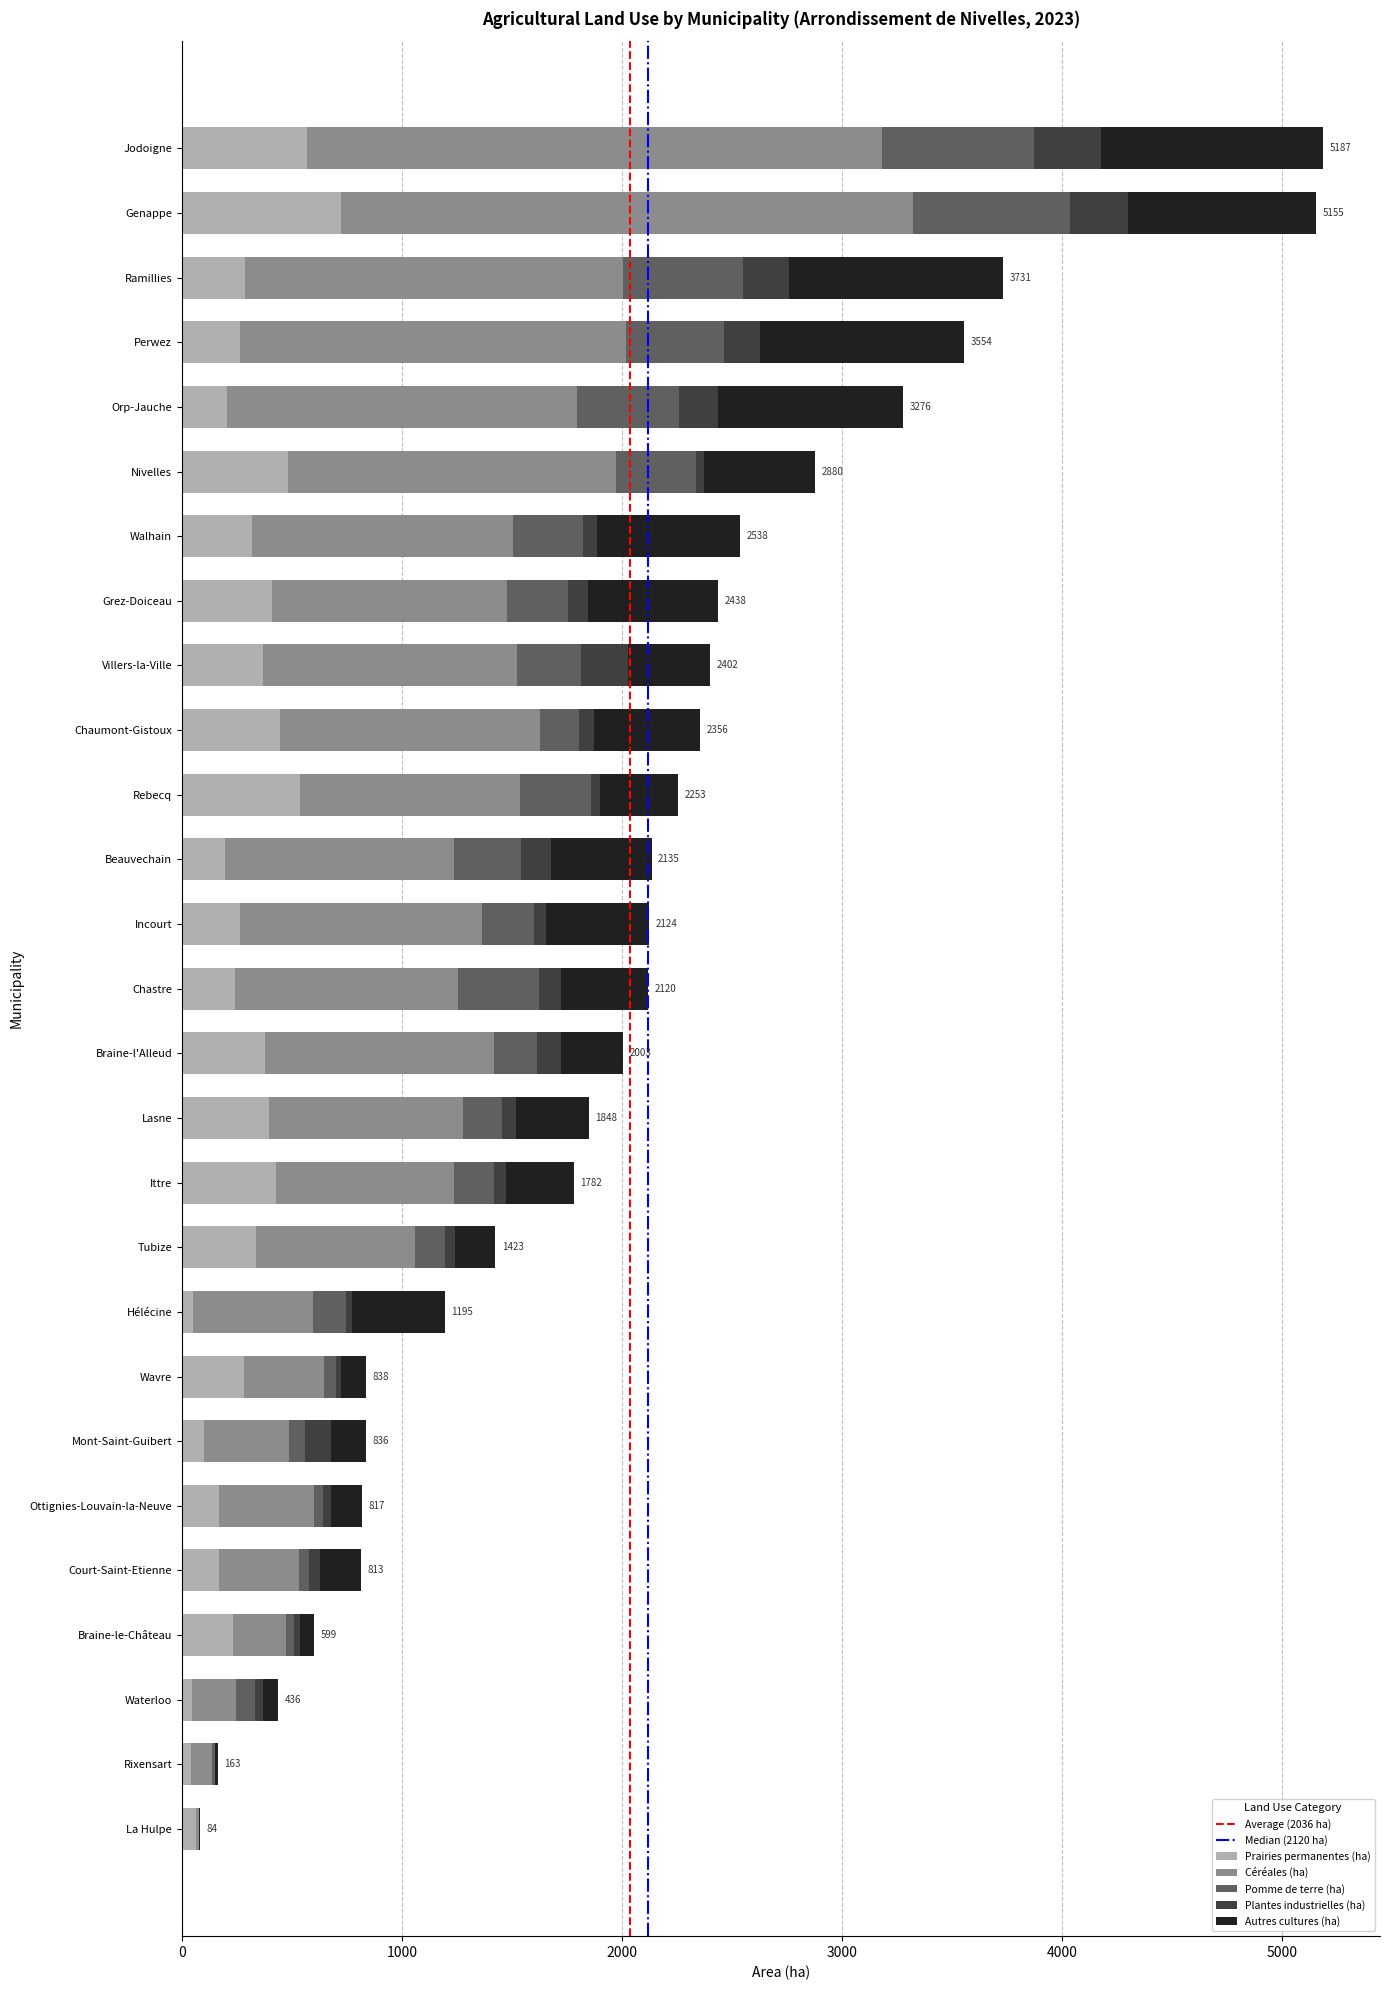

What is the total value across all series at Villers-la-Ville?

2401.8